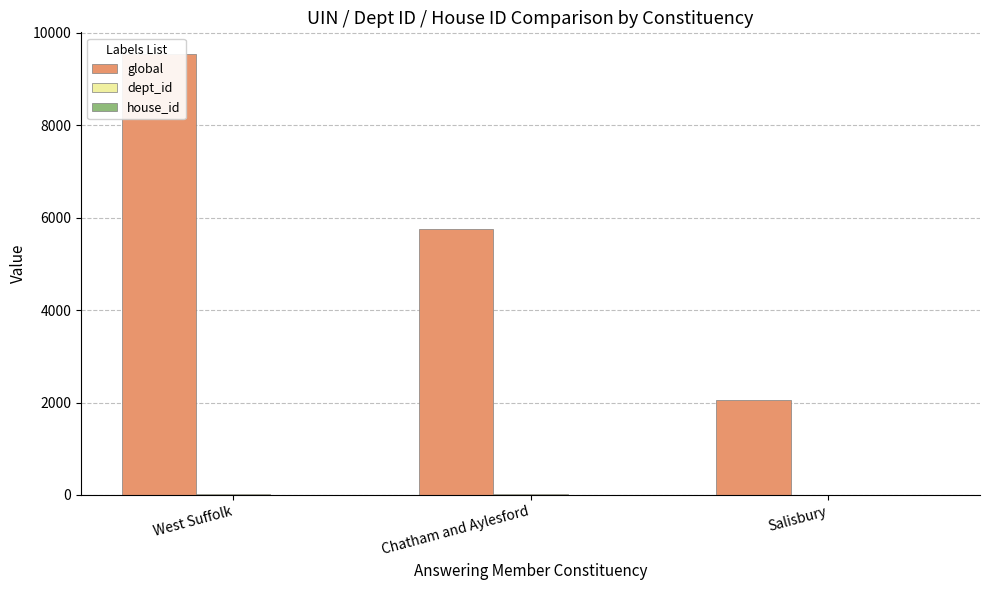

Rank the series by their maximum value, from lowest to highest.

house_id, dept_id, global